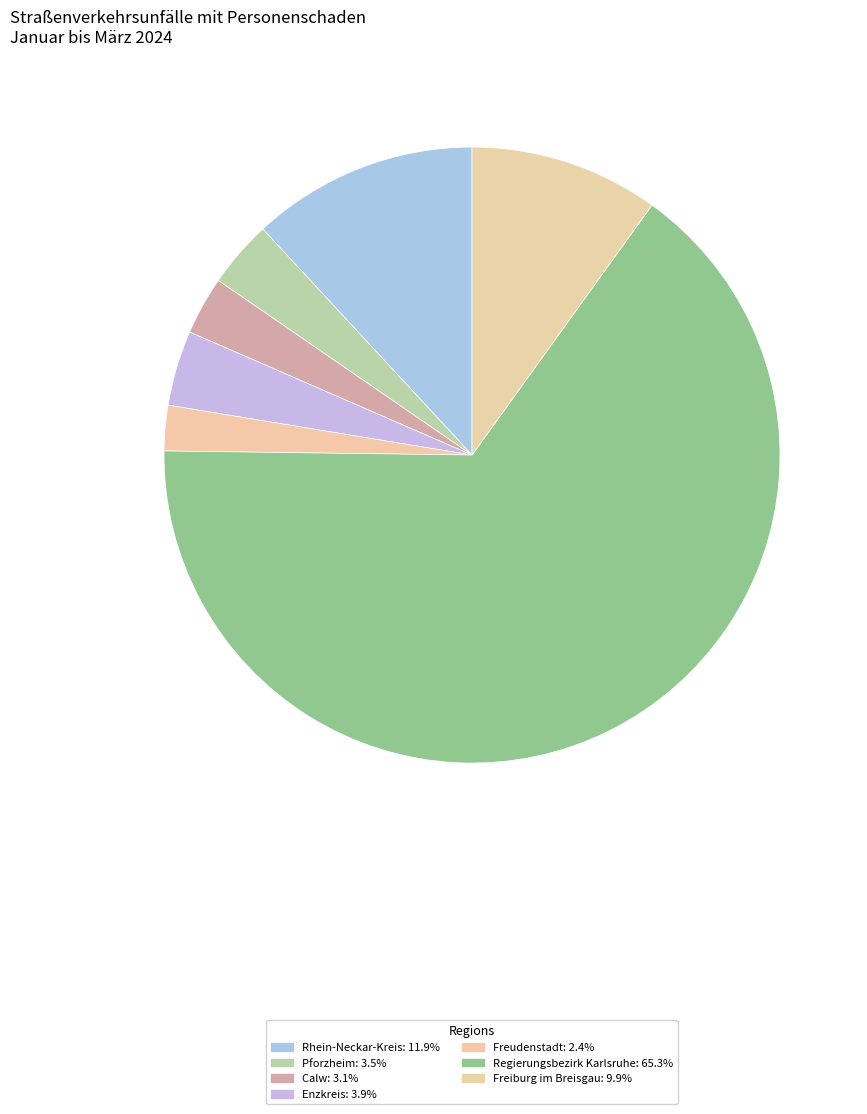

How many segments does this pie chart have?

7